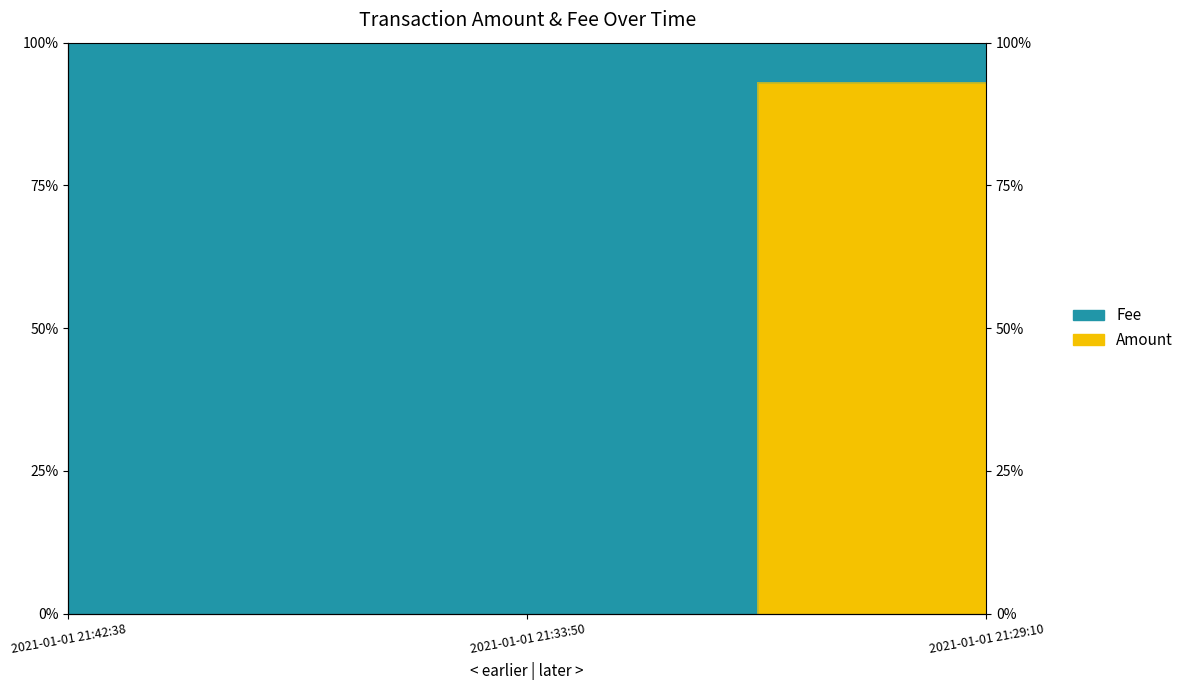

Reading left to right, what are all the values shown in this chart?

2021-01-01 21:42:38=0.0	2021-01-01 21:33:50=0.0	2021-01-01 21:29:10=93.2